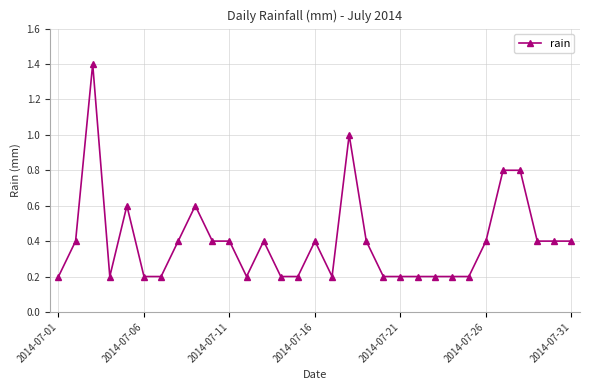

What is the maximum value shown in the chart?

1.4